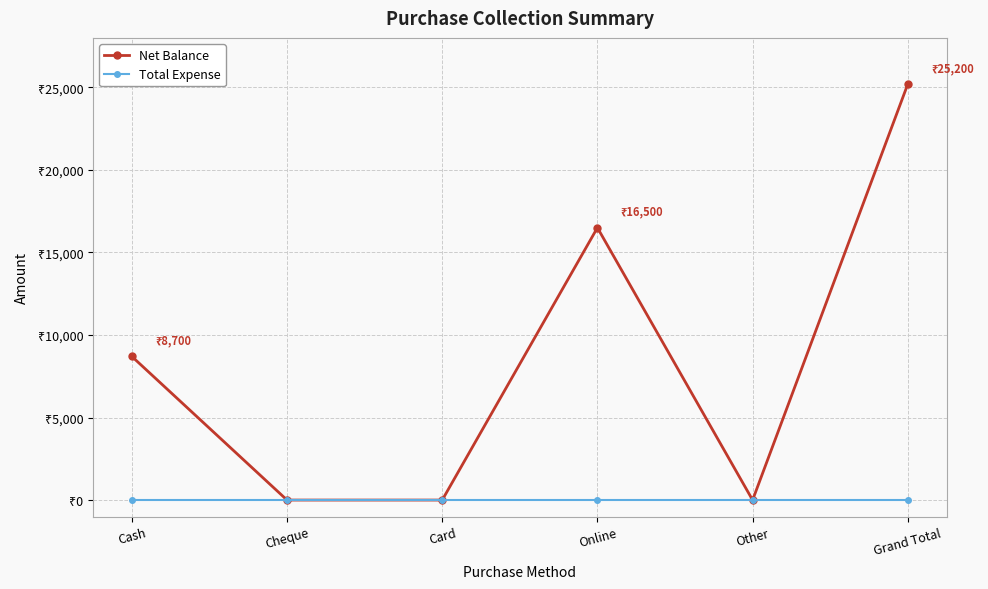

What are all the series names shown in the legend?

Net Balance, Total Expense